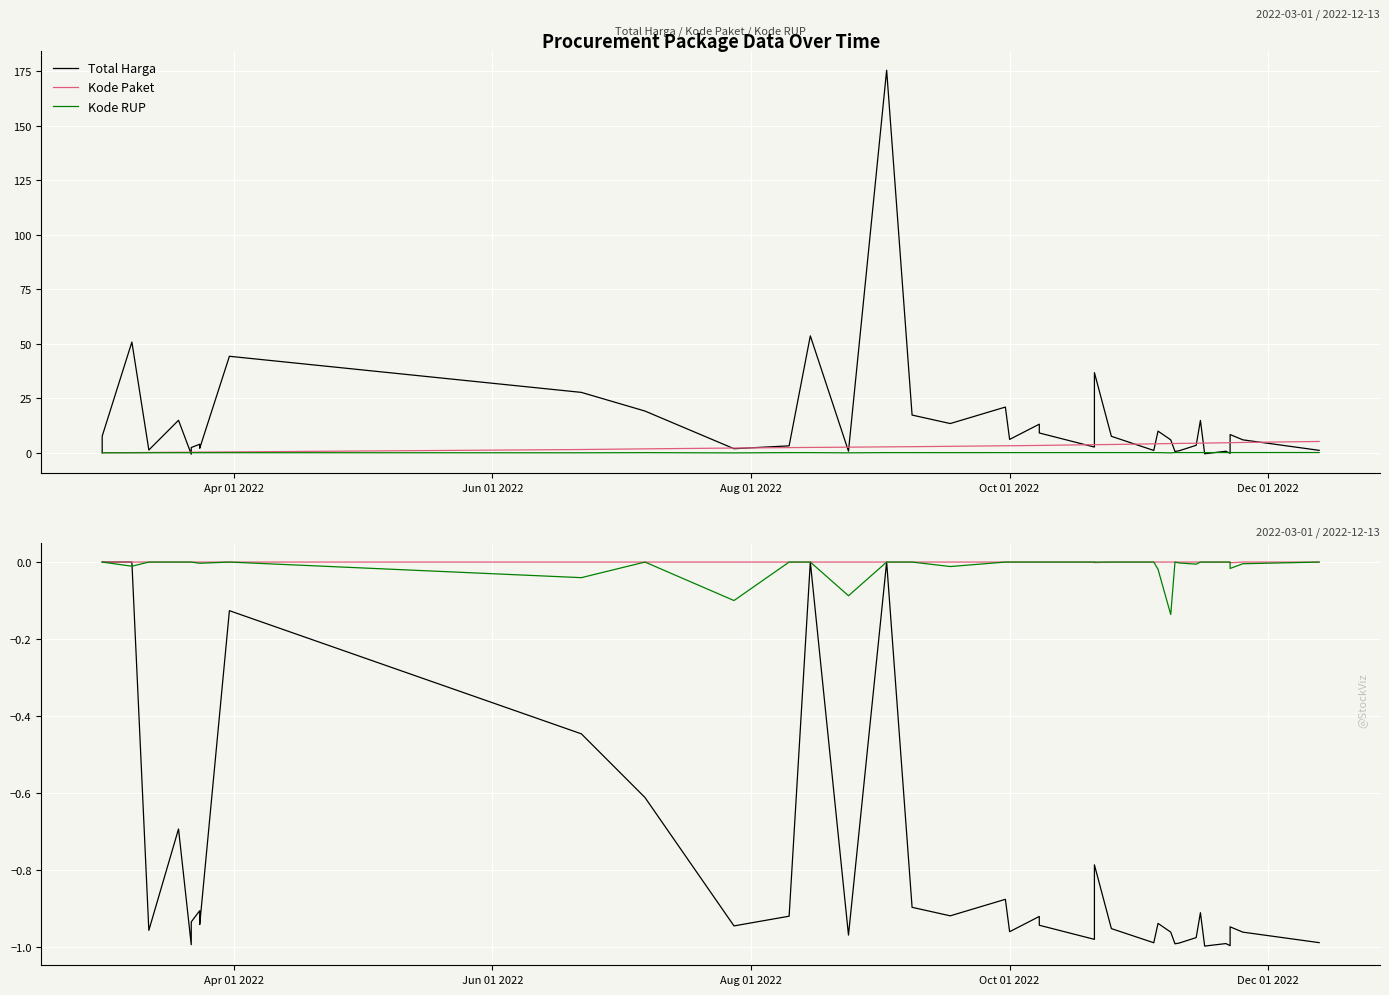

Is this an area chart (filled region under the line)?

No